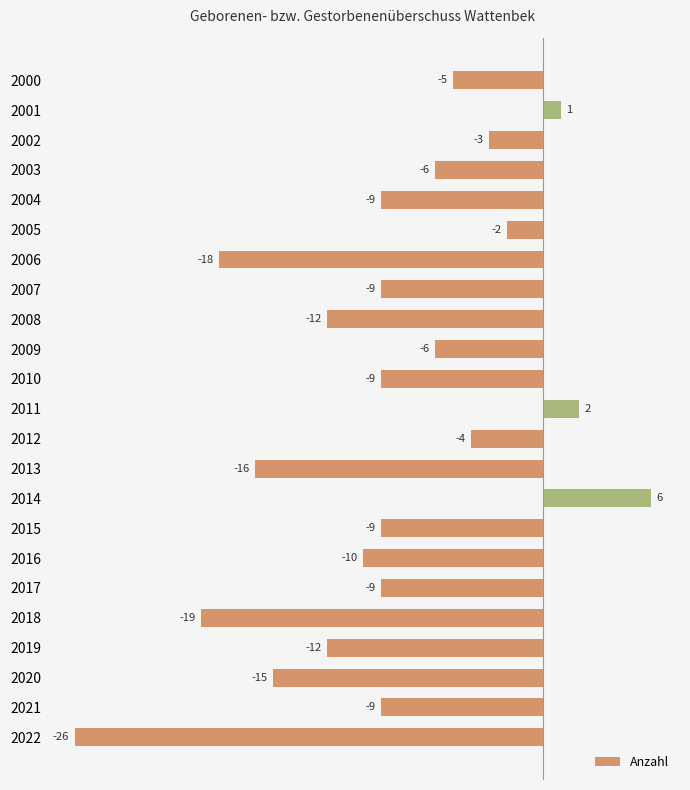

At which label is the value closest to -10?

2016